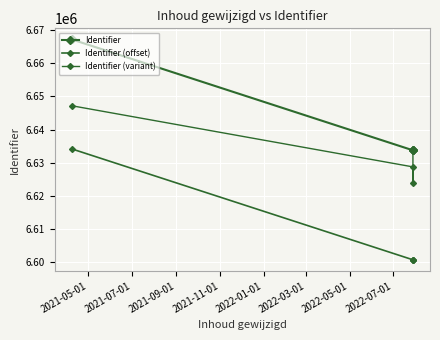

How many values in the Identifier series are below 6633783?

2